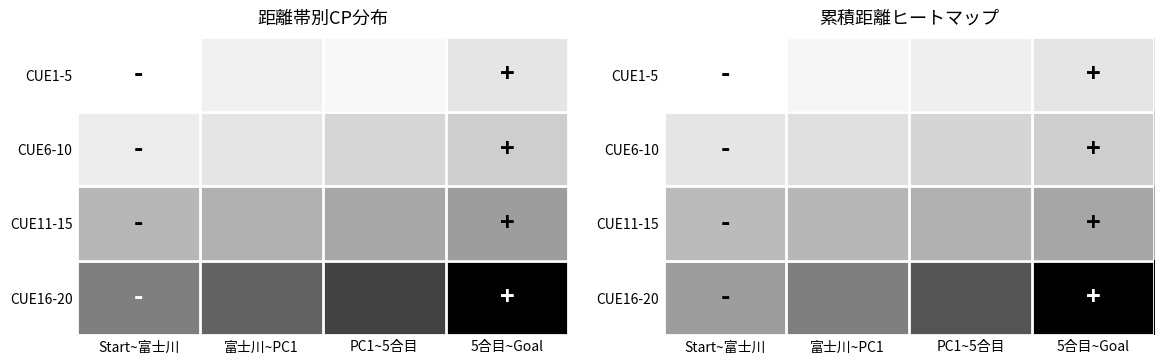

Rank the categories by CUE6-10 value from highest to lowest.

5合目~Goal, PC1~5合目, 富士川~PC1, Start~富士川